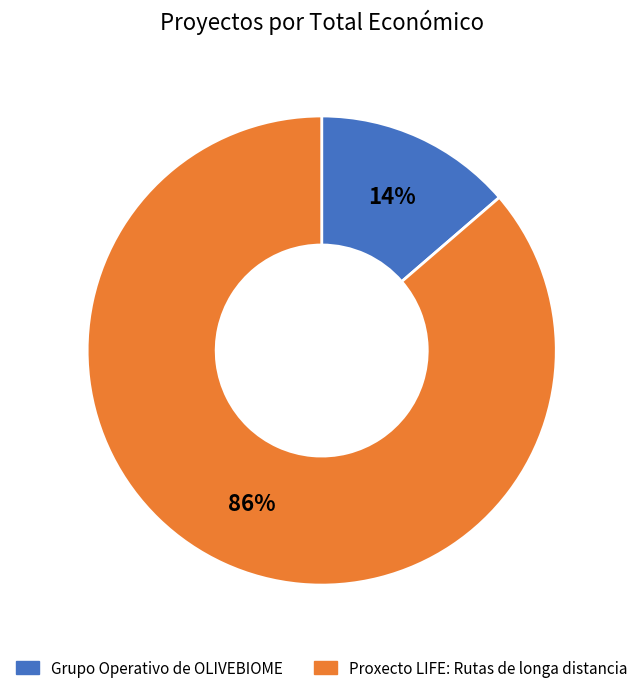

How many slices are in this pie chart?

2